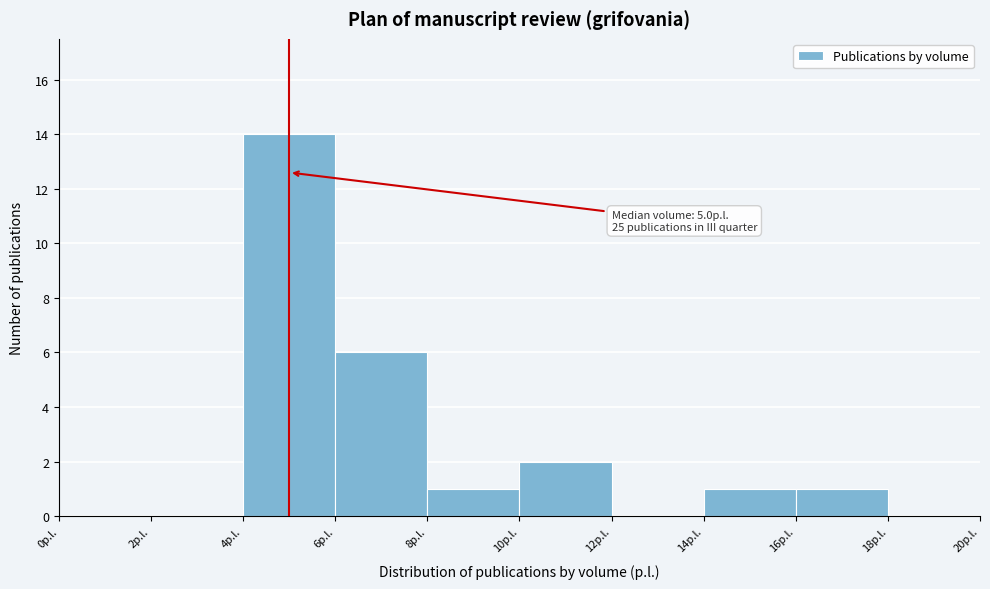

Over which range of the x-axis is the bar tallest?

4 to 6